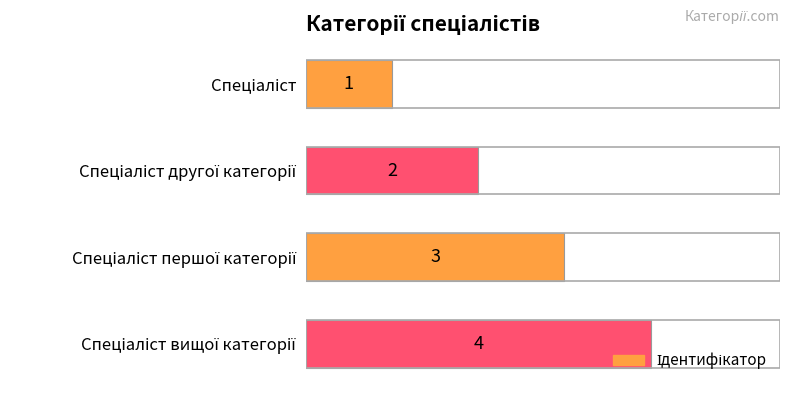

What is the difference between the maximum and minimum values?

3